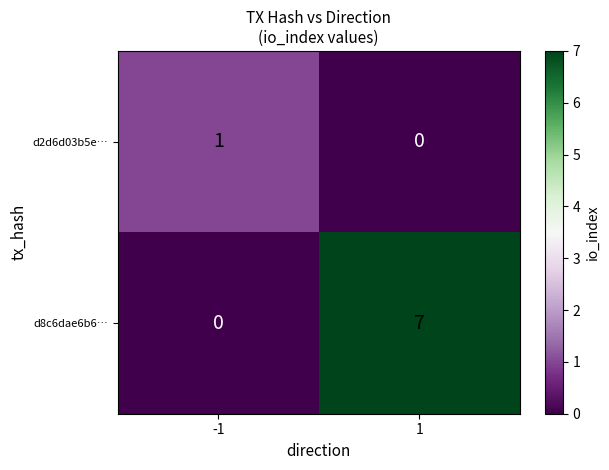

The value of d8c6dae6b6… at 1 is 7. True or false?

True